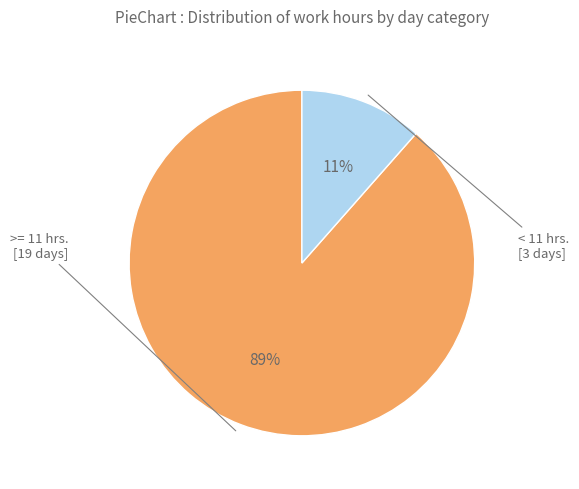

Count the number of slices in the pie.

2